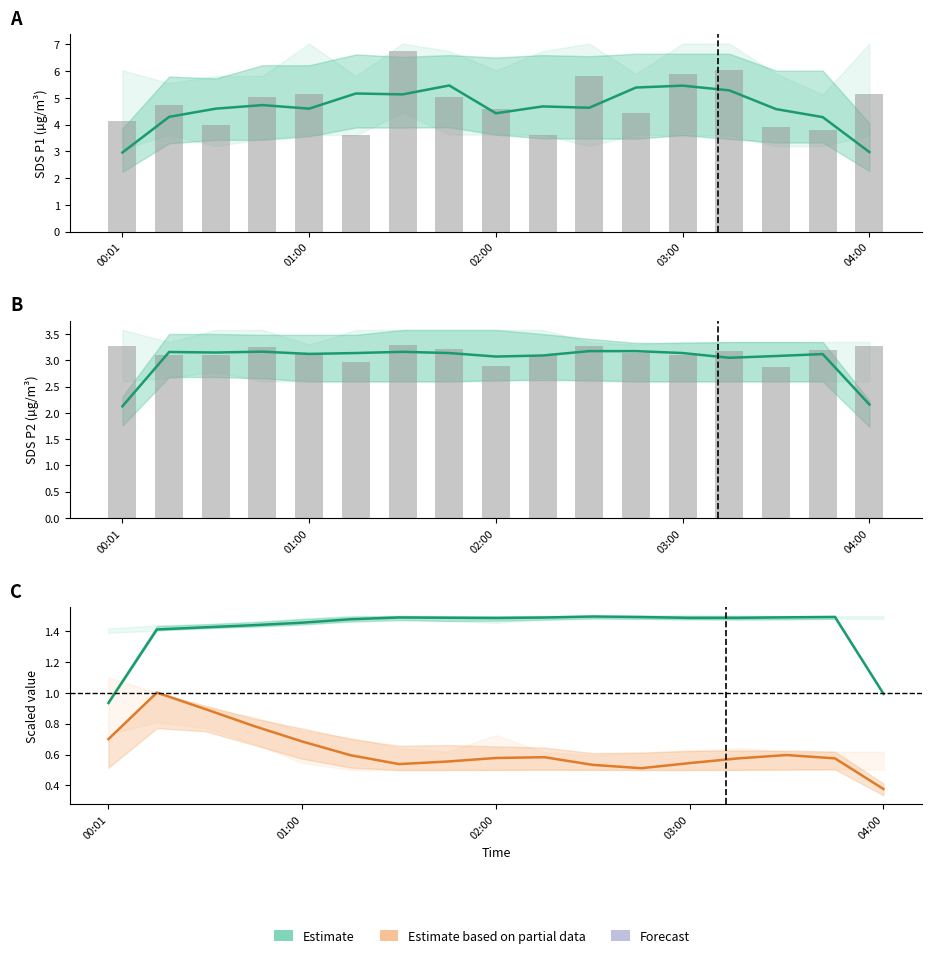

Reading left to right, transcribe all the data shown in this chart.

SDS_P1: 3.0	4.3	4.6	4.7	4.6	5.2	5.1	5.5	4.4	4.7	4.6	5.4	5.5	5.3	4.6	4.3	3.0
SDS_P1 raw: 4.1	4.8	4.0	5.0	5.2	3.6	6.8	5.0	4.6	3.6	5.8	4.5	5.9	6.0	3.9	3.8	5.1
SDS_P2: 2.1	3.2	3.1	3.2	3.1	3.1	3.2	3.1	3.1	3.1	3.2	3.2	3.1	3.0	3.1	3.1	2.2
SDS_P2 raw: 3.3	3.1	3.1	3.2	3.1	3.0	3.3	3.2	2.9	3.1	3.3	3.1	3.1	3.2	2.9	3.2	3.3
BME280_humidity (scaled): 0.9	1.4	1.4	1.4	1.5	1.5	1.5	1.5	1.5	1.5	1.5	1.5	1.5	1.5	1.5	1.5	1.0
BME280_temperature (scaled): 0.7	1.0	0.9	0.8	0.7	0.6	0.5	0.6	0.6	0.6	0.5	0.5	0.5	0.6	0.6	0.6	0.4